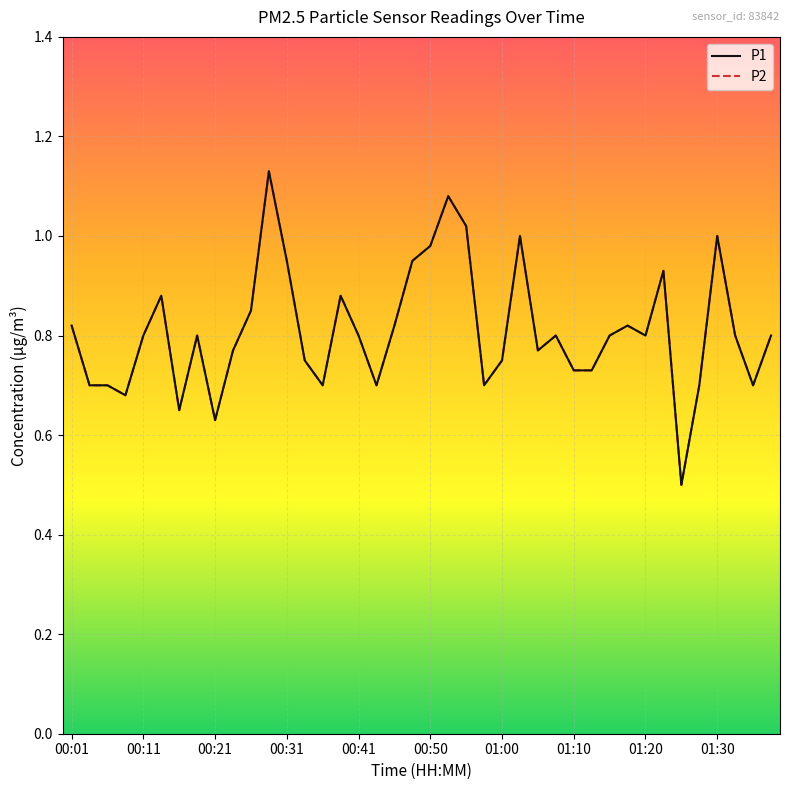

Does the chart have visible grid lines?

Yes